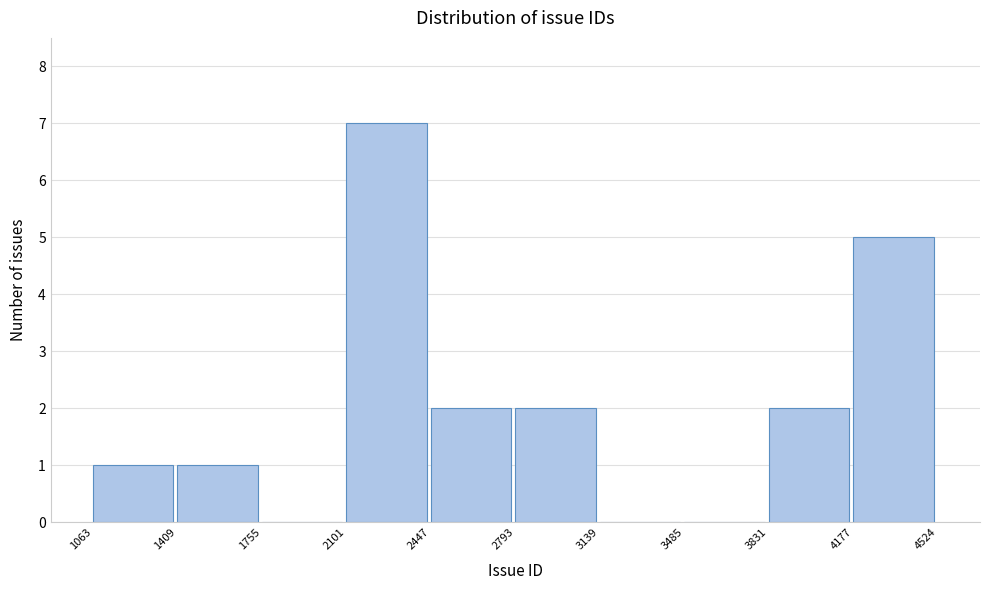

What is the height of the bar covering 1409 to 1755 on the x-axis? The values are not printed on the chart, so give them approximately, as read against the axis.

1